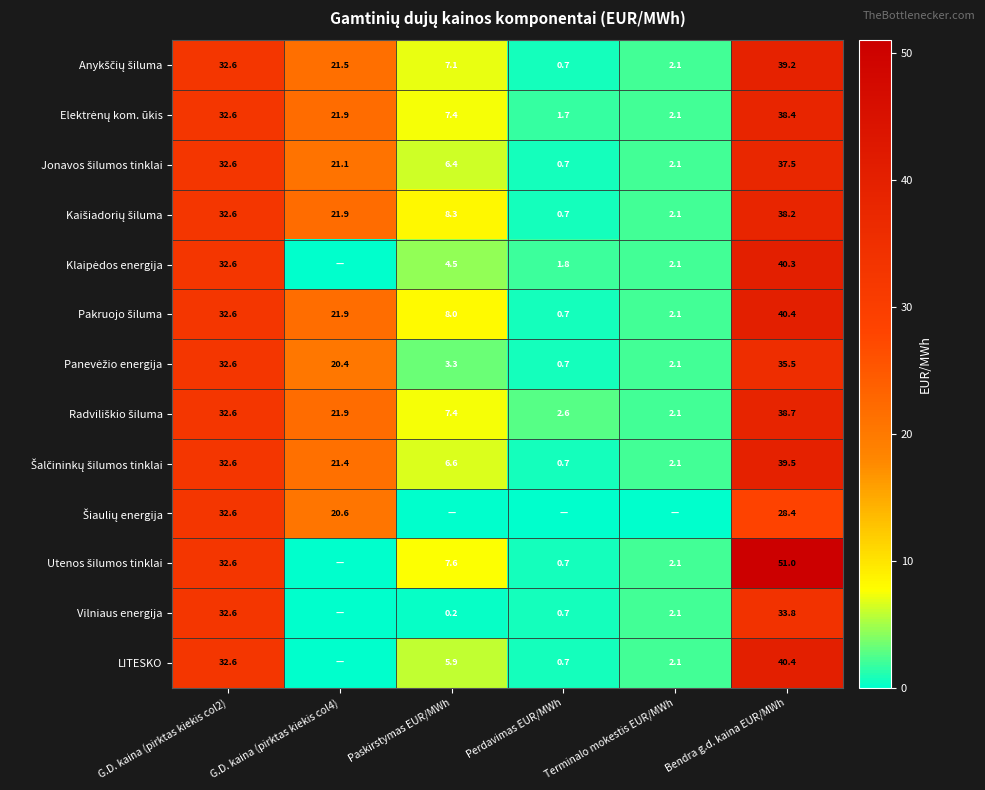

What is the total value across all series at Bendra g.d. kaina EUR/MWh?

501.3